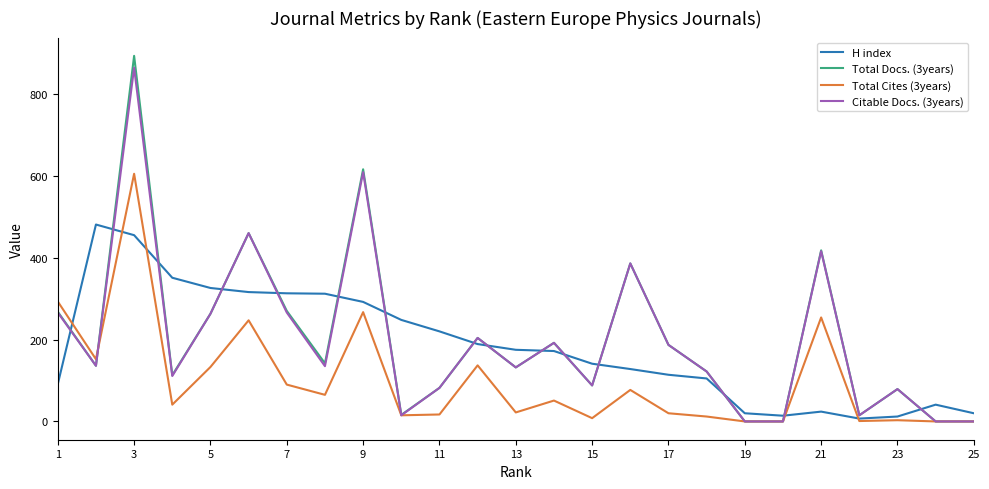

What is the maximum value shown in the chart?

893